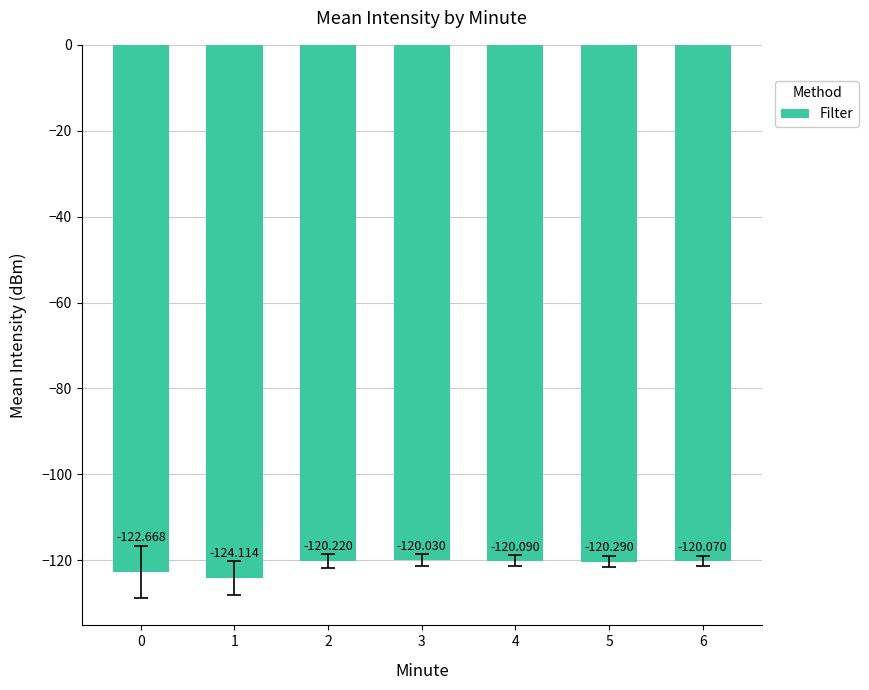

The chart shows a value of -120.1 at 4. True or false?

True